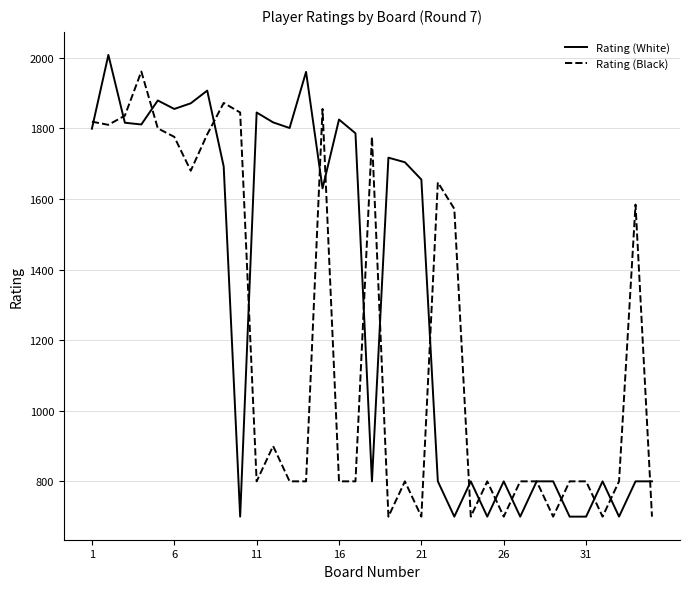

Which series has the largest total across all categories?

Rating (White)